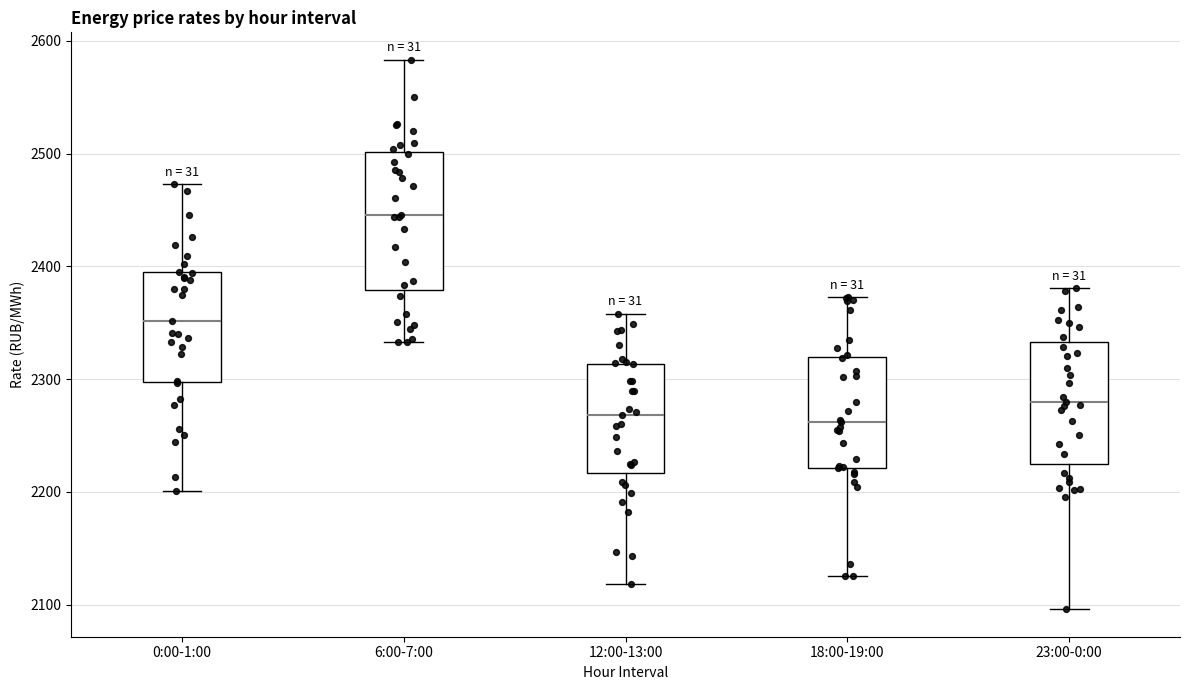

Reading left to right, read every box against the y-axis: the position of its median line, the range the box covers, and the ends of its whiskers. The values are not printed on the chart, so give them approximately, as read against the axis.

0:00-1:00: median 2350, box 2300 to 2390, whiskers 2200 to 2470
6:00-7:00: median 2450, box 2380 to 2500, whiskers 2330 to 2580
12:00-13:00: median 2270, box 2220 to 2310, whiskers 2120 to 2360
18:00-19:00: median 2260, box 2220 to 2320, whiskers 2130 to 2370
23:00-0:00: median 2280, box 2230 to 2330, whiskers 2100 to 2380